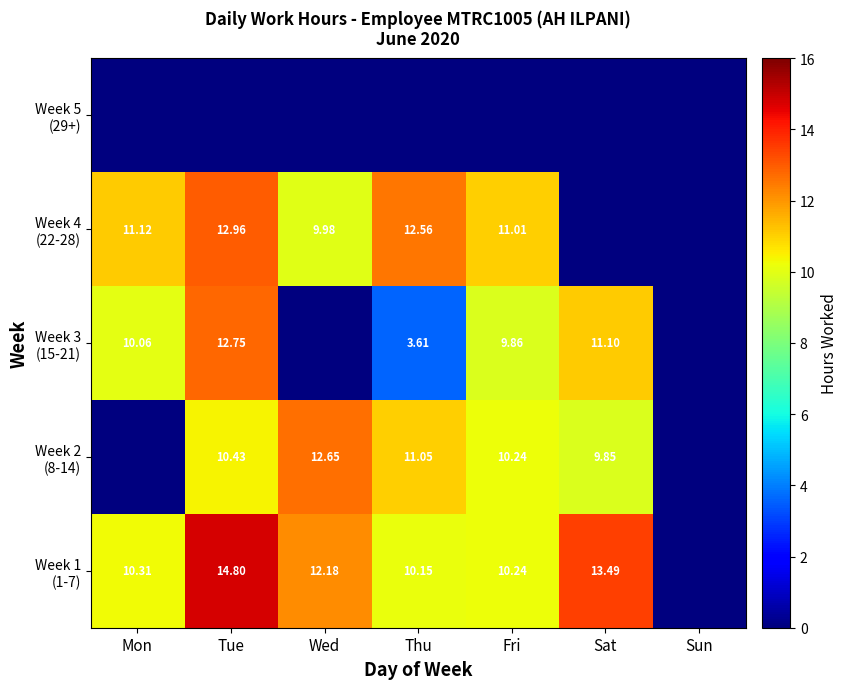

Is it true that Week 1 (1-7) equals 10.2 at Fri?

True